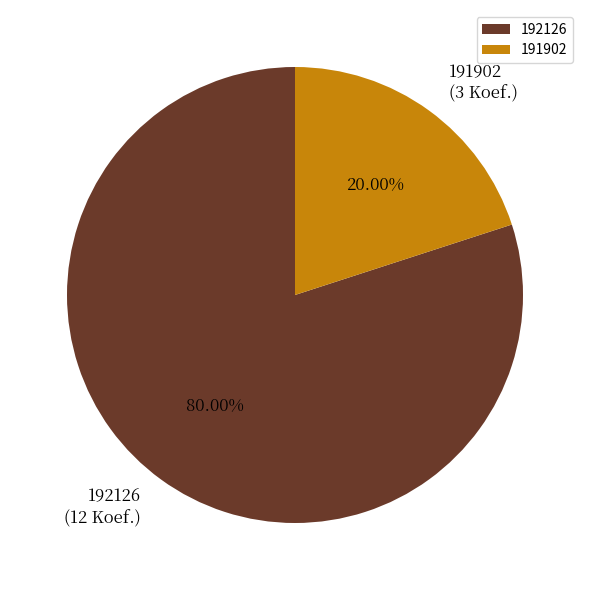

To the nearest percent, what is the average slice percentage?

50%